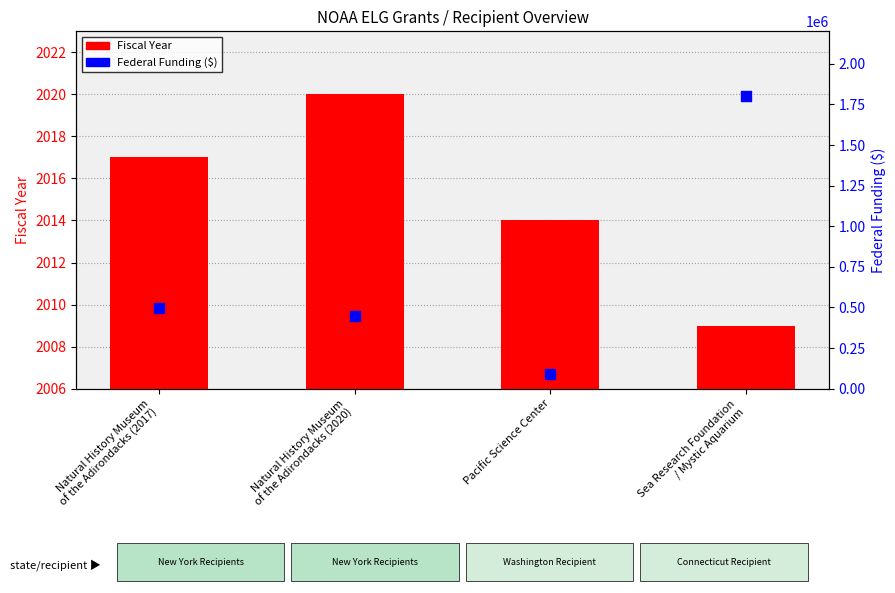

At which category is the sum across all series the highest?

Sea Research Foundation
/ Mystic Aquarium